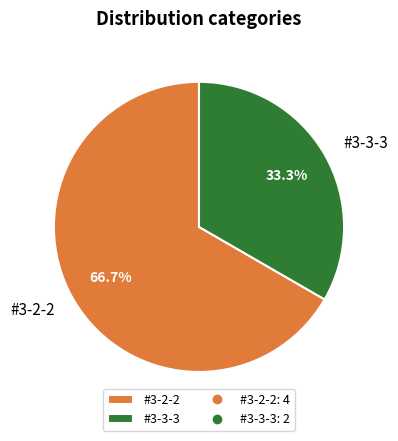

The #3-2-2 slice represents 67% of the pie. True or false?

True